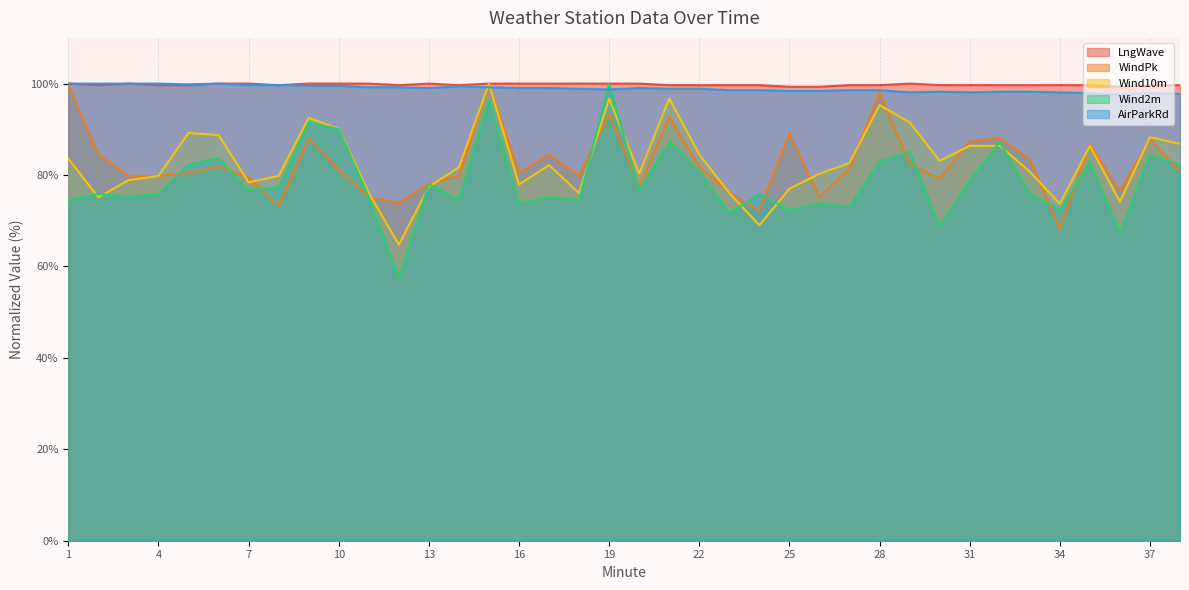

What is the average value of the WindPk series?

82.6